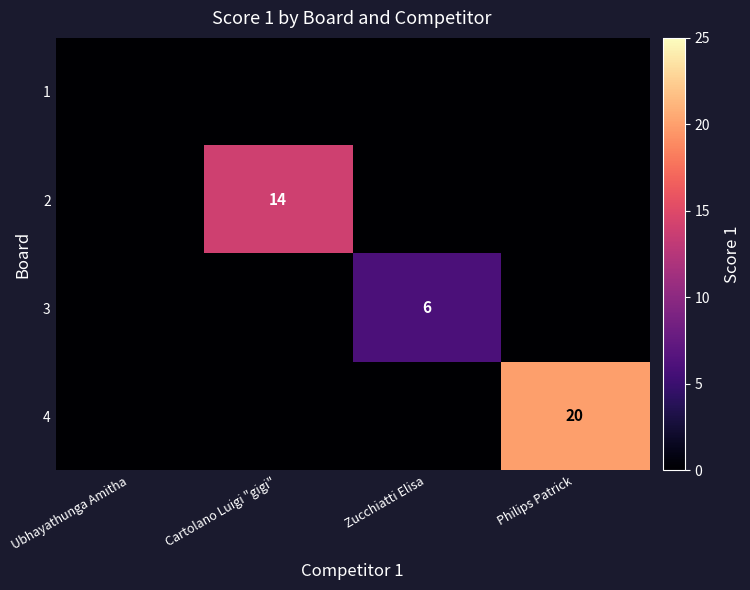

The value of 2 at Cartolano Luigi "gigi" is 6. True or false?

False